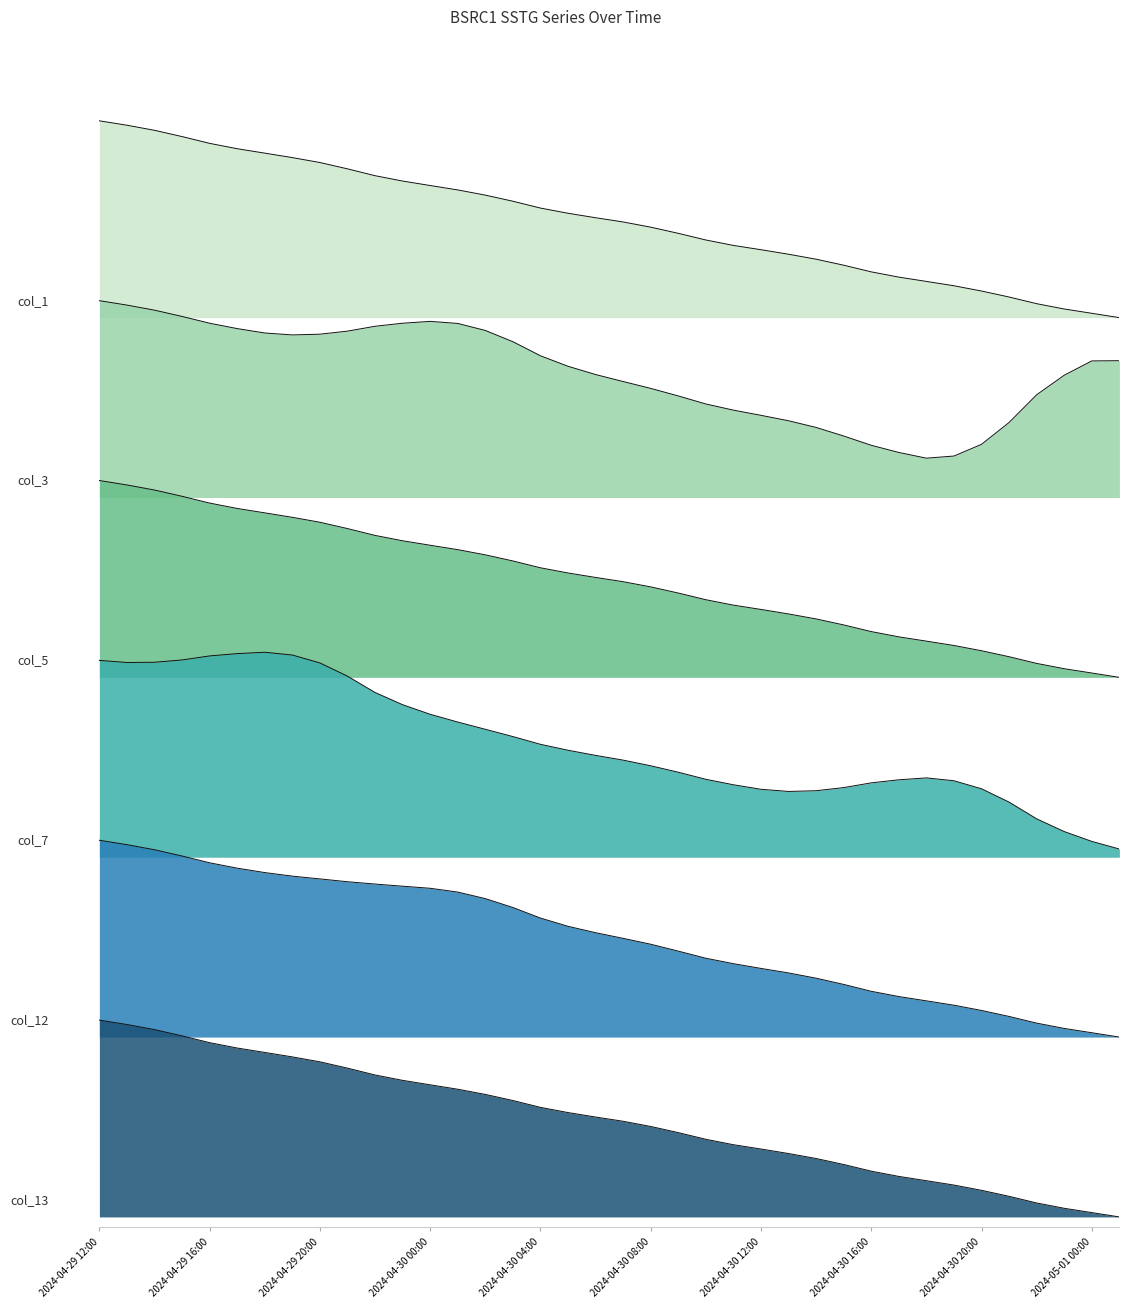

True or false: col_1 and col_7 cross at least once.

False